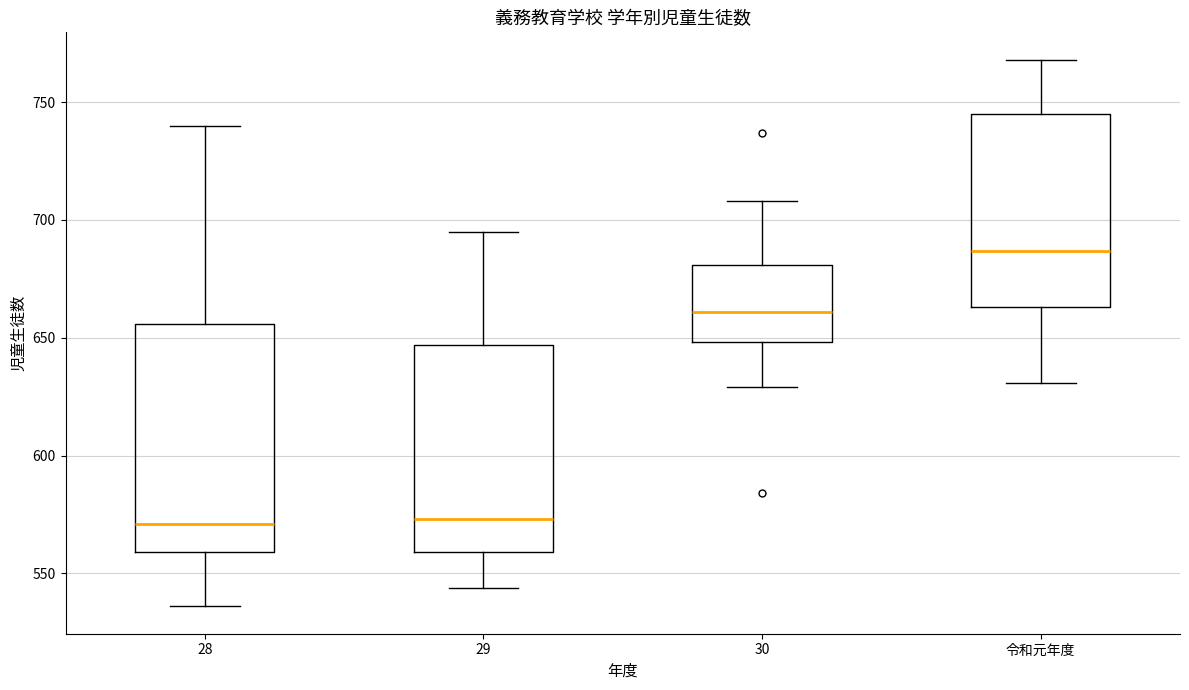

Where is the lower edge of the box for 30 on the y-axis? The values are not printed on the chart, so give them approximately, as read against the axis.

650